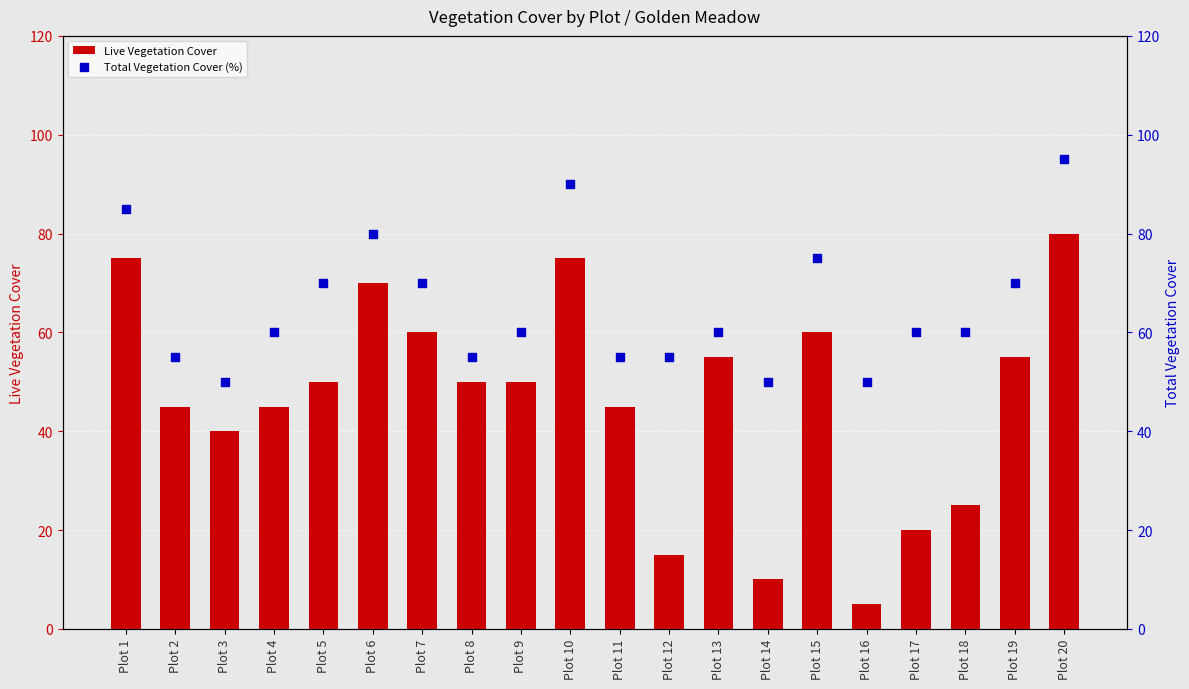

Which series reaches the maximum Y coordinate?

Total Vegetation Cover (%)